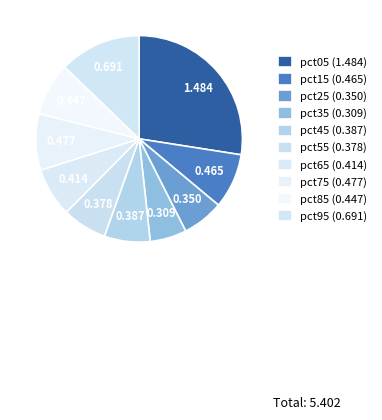

What percentage is NOT represented by pct35?

94.3%